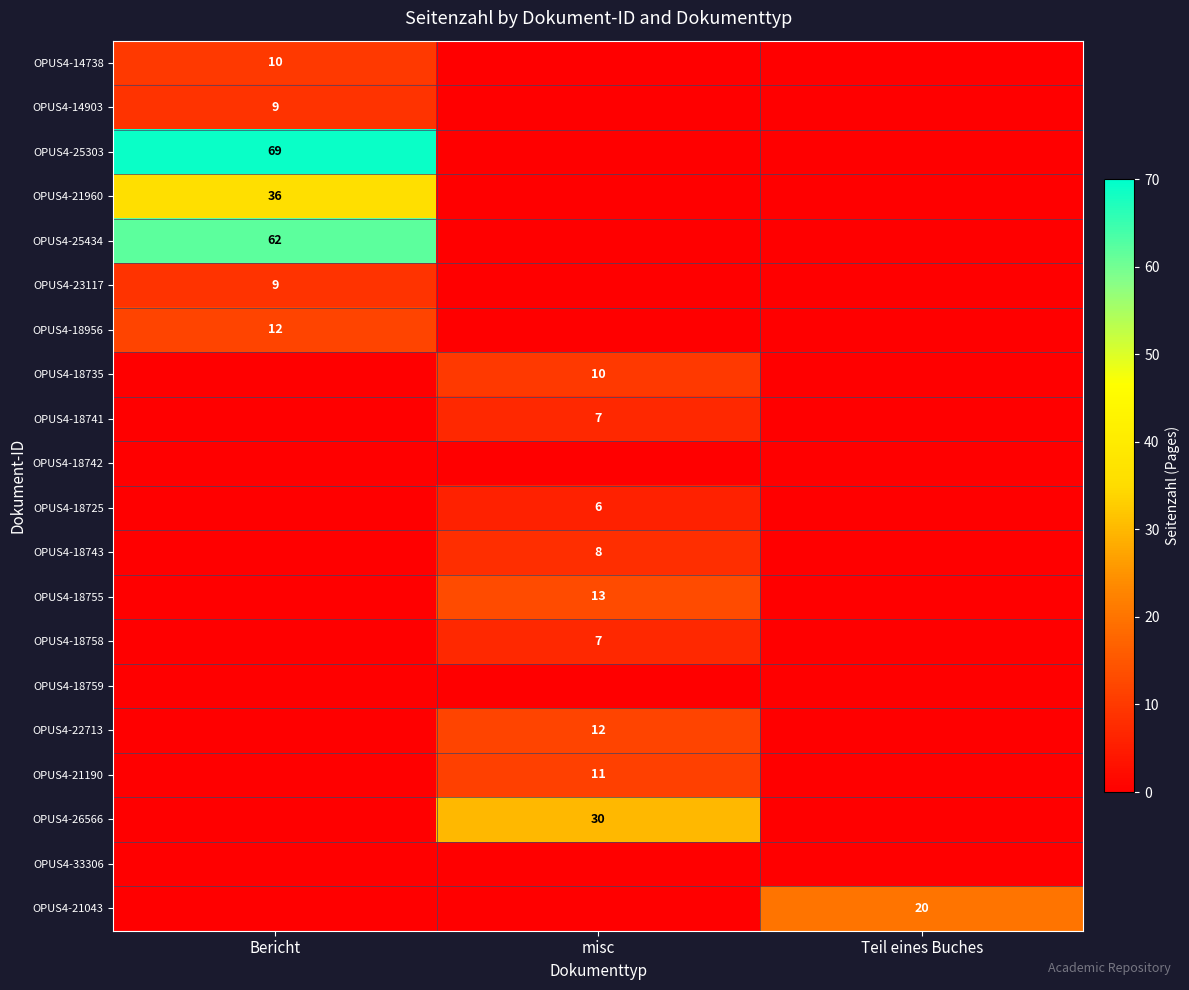

The value of OPUS4-25434 at Bericht is 62. True or false?

True